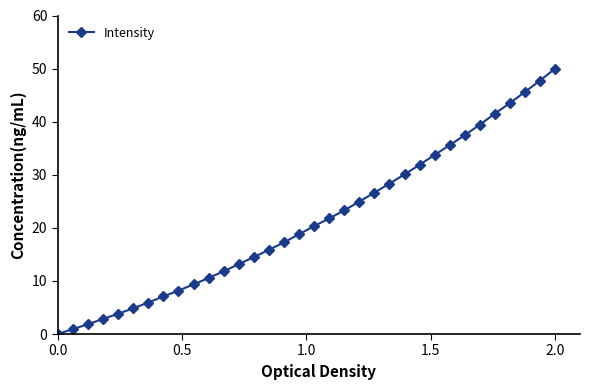

What is the greatest value displayed?

50.0